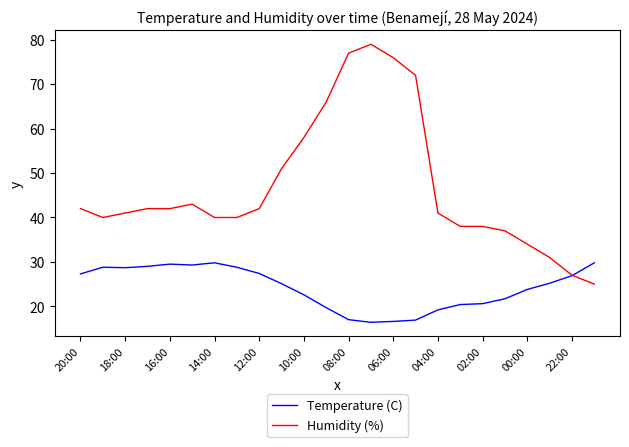

What is the smallest value displayed?

16.4